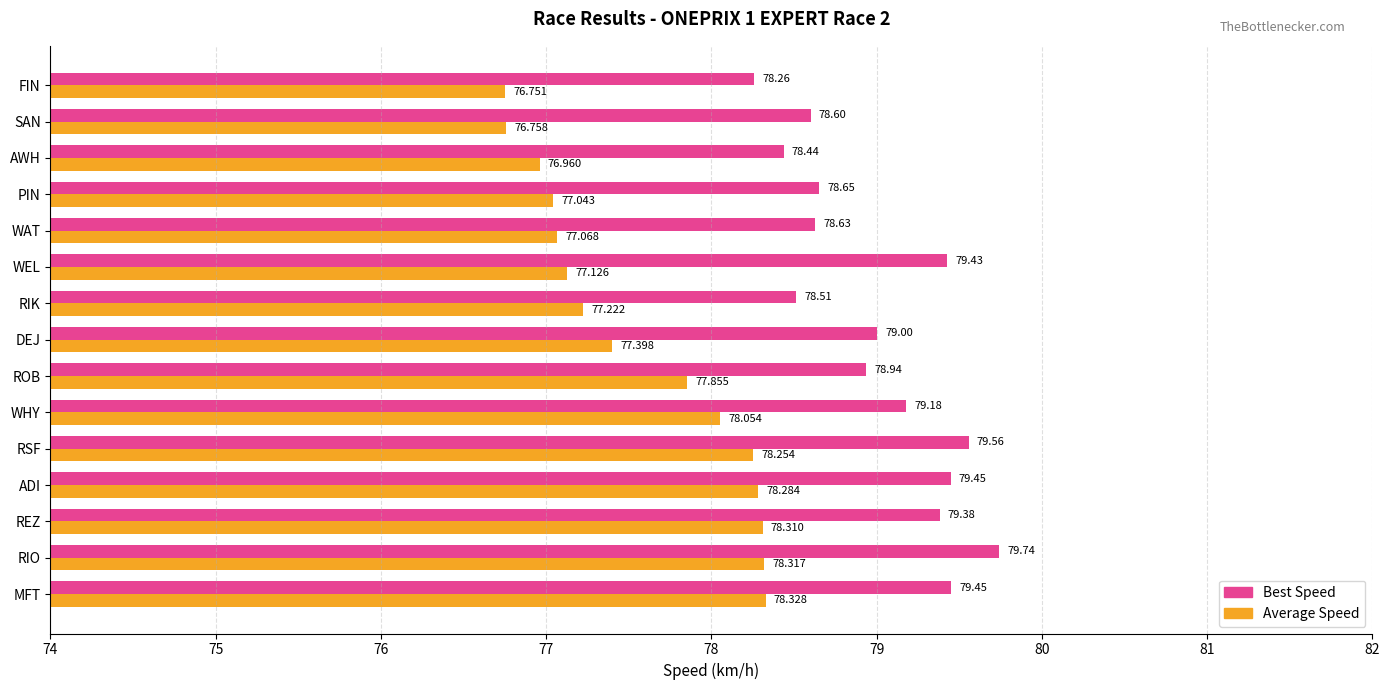

Which category has the lowest value in the Average Speed series?

FIN